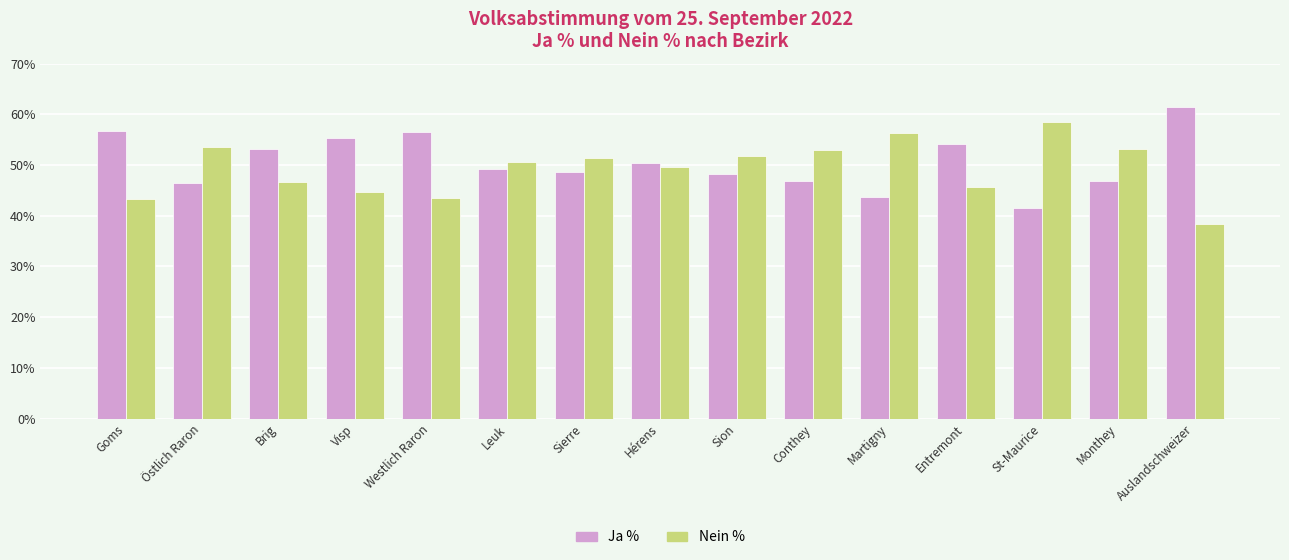

What is the difference between the highest and lowest values at Östlich Raron?

7.1